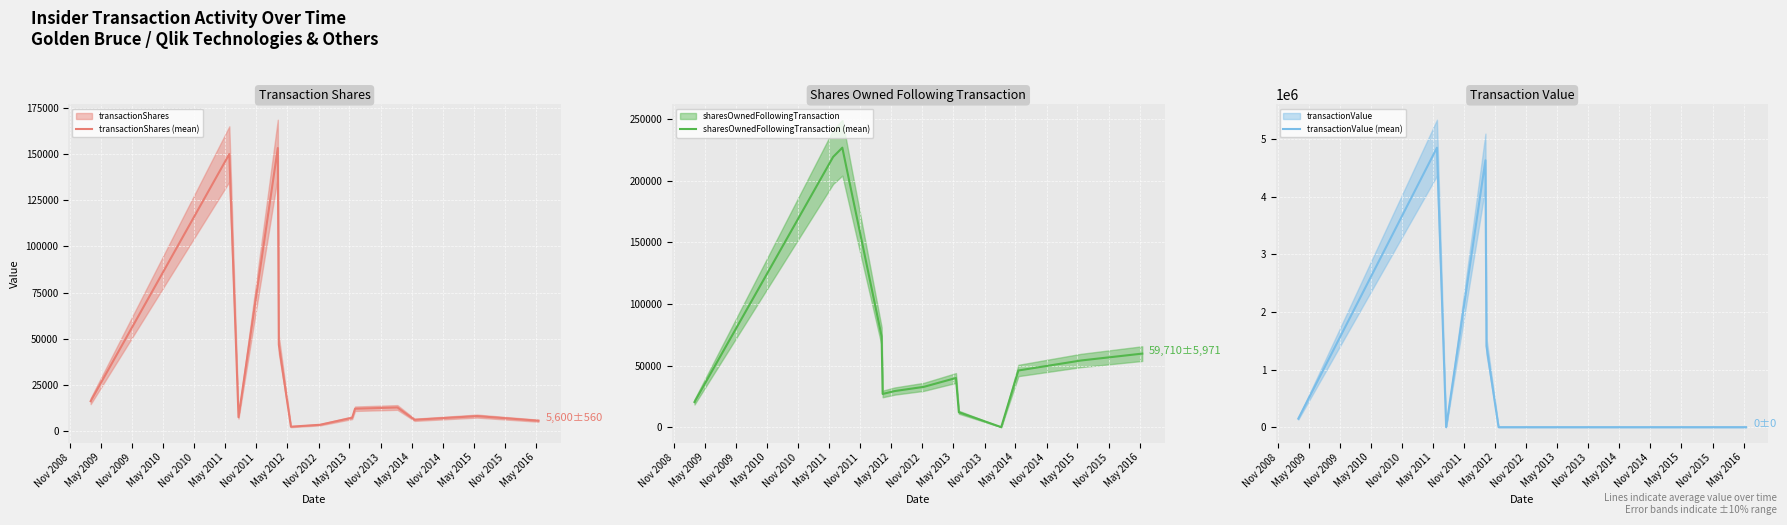

What is the difference between the maximum and minimum values in the sharesOwnedFollowingTransaction (mean) series?

226954